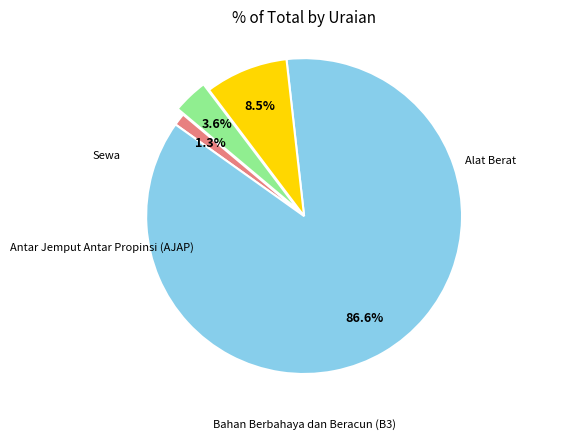

What percentage is NOT represented by Bahan Berbahaya dan Beracun (B3)?

13.4%